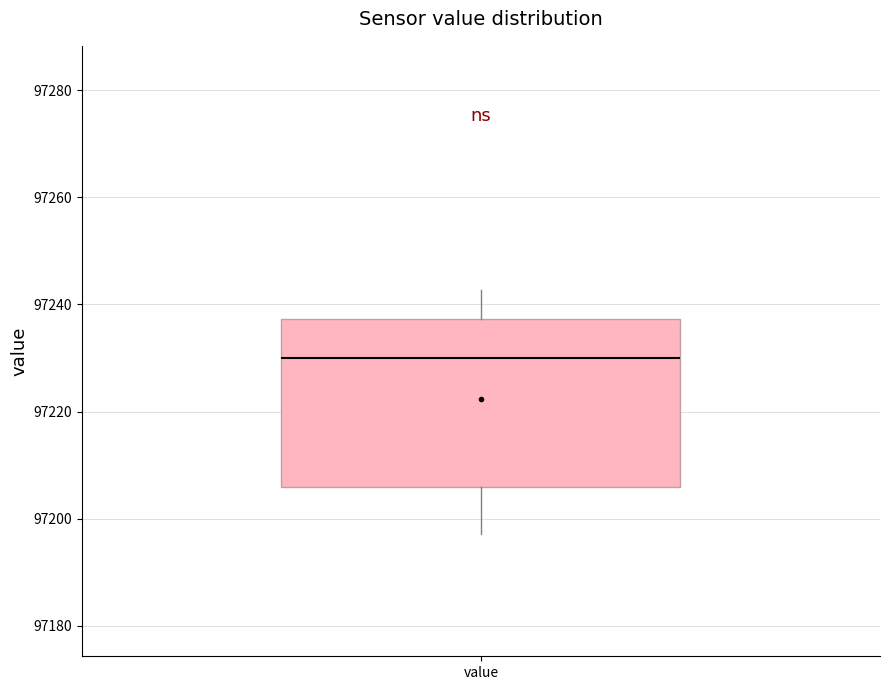

Where is the lower edge of the box for value on the y-axis? The values are not printed on the chart, so give them approximately, as read against the axis.

97206